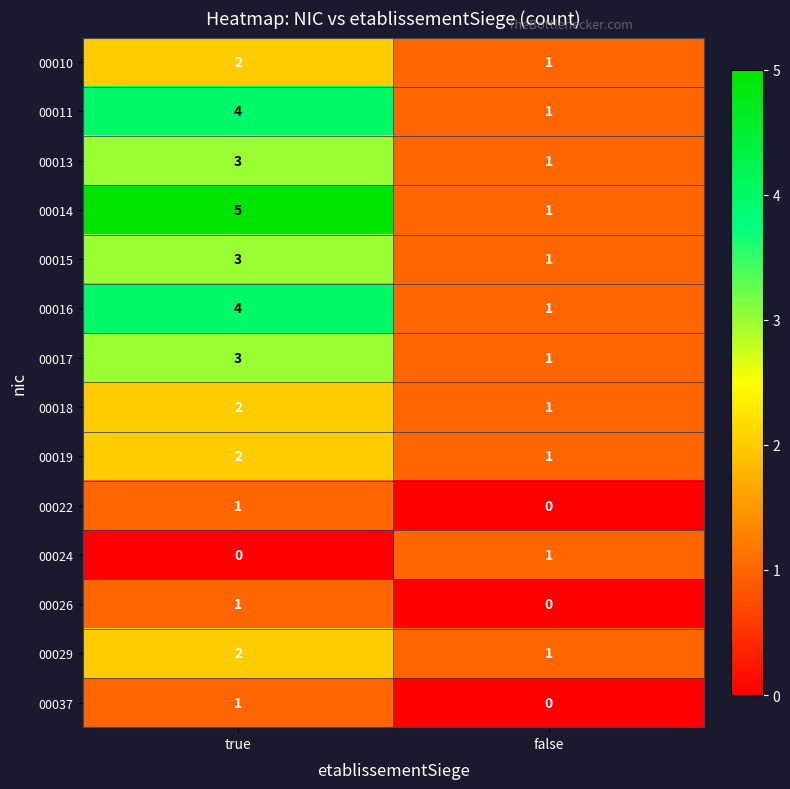

Which series changed the most between true and false?

00014